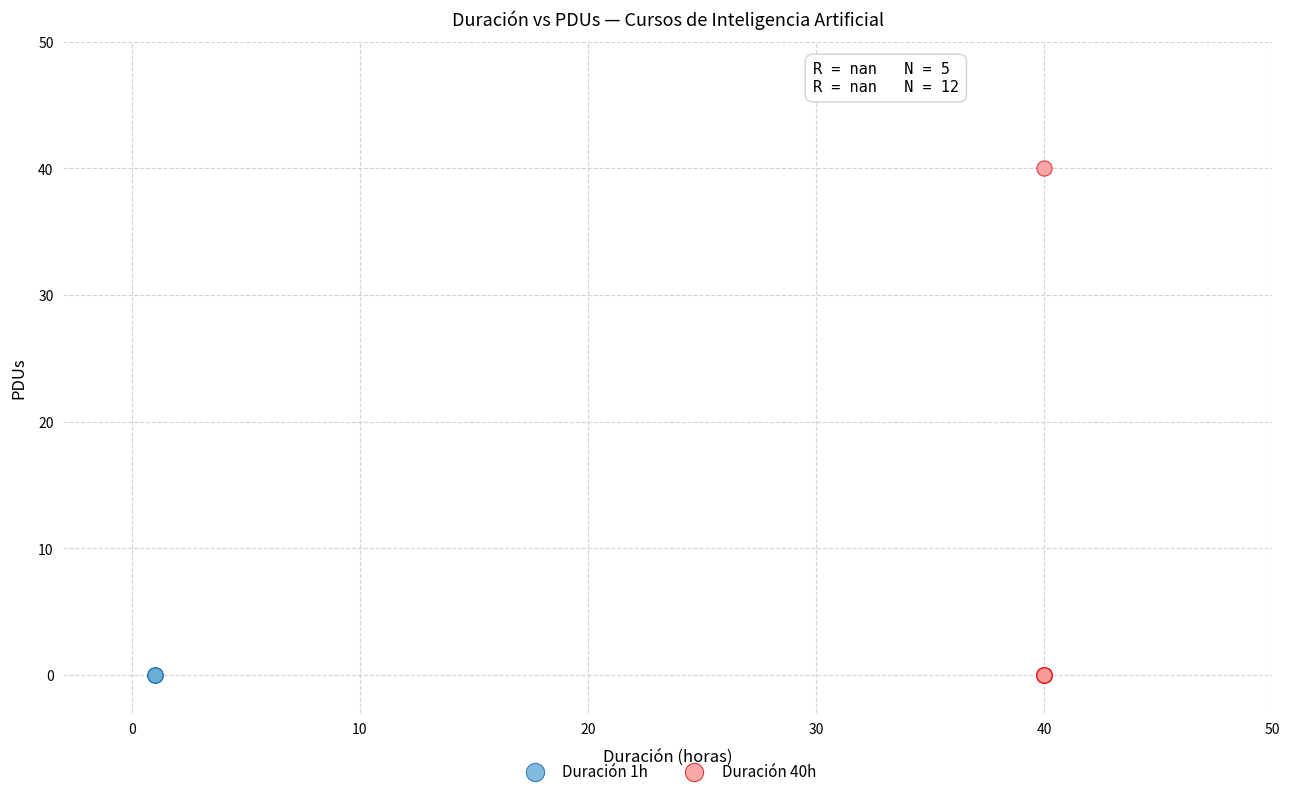

Which series contains the highest Y value?

Duración 40h